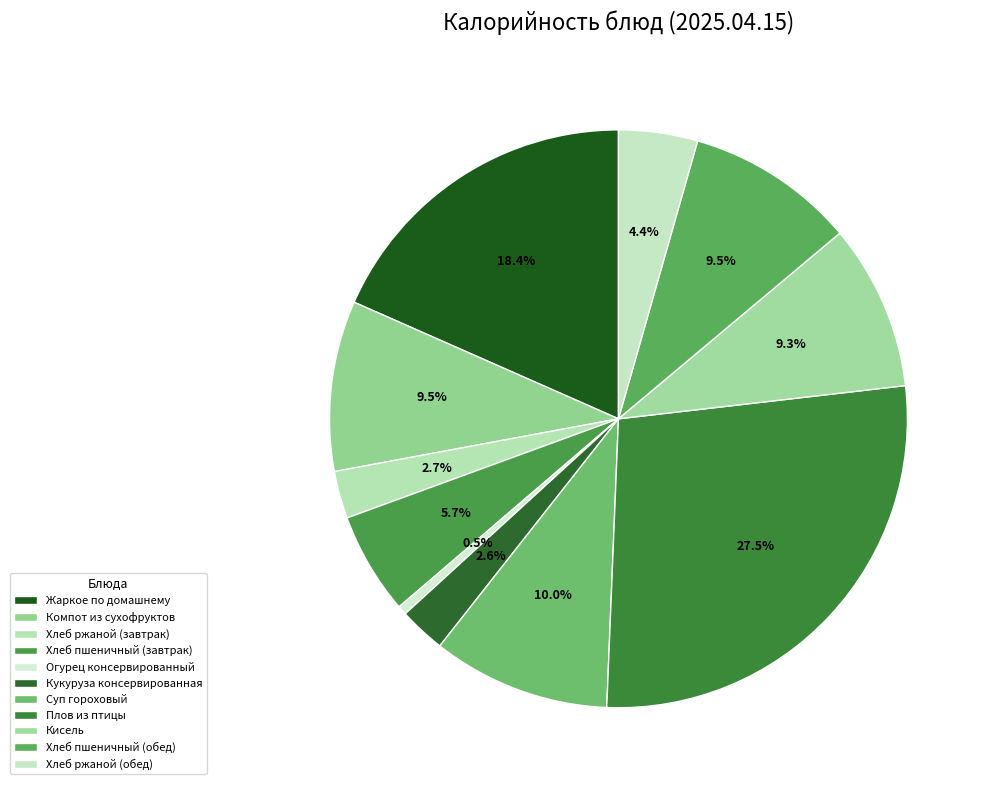

How many segments does this pie chart have?

11